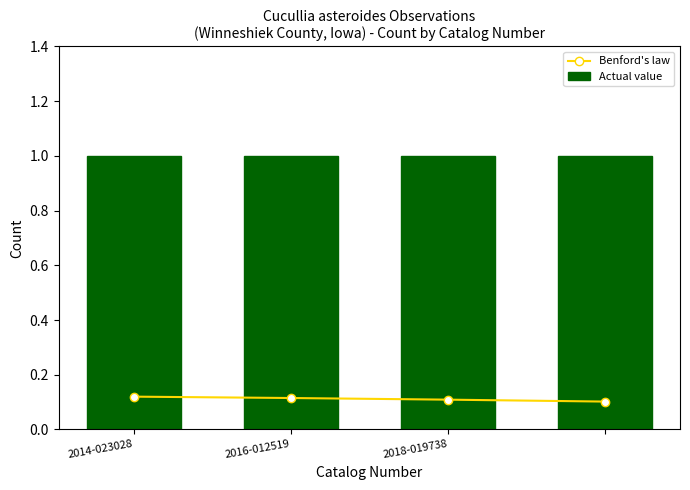

True or false: Benford's law has more than 1 points higher than both neighbors.

False